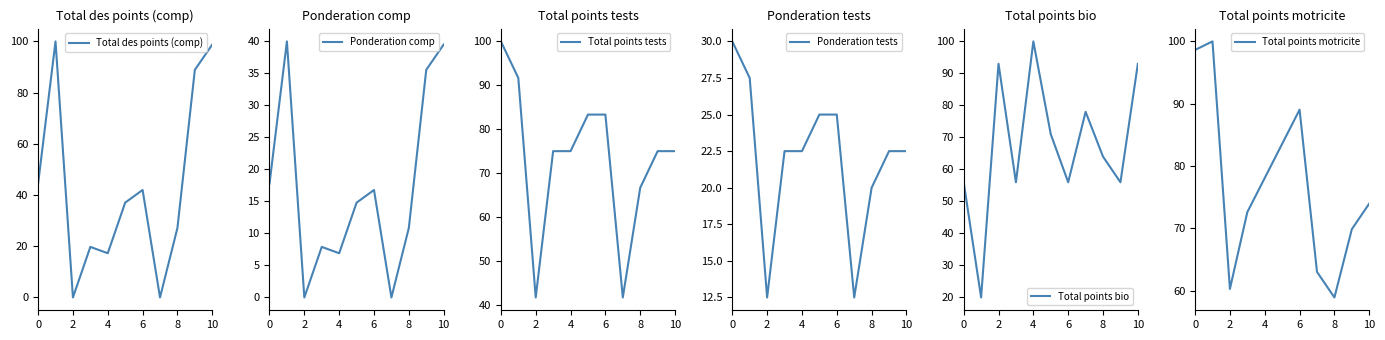

Reading left to right, transcribe all the data shown in this chart.

Total des points (comp): 44.4	100.0	0.0	19.8	17.3	37.0	42.0	0.0	27.2	88.9	98.8
Ponderation comp: 17.8	40.0	0.0	7.9	6.9	14.8	16.8	0.0	10.9	35.6	39.5
Total points tests: 100.0	91.7	41.7	75.0	75.0	83.3	83.3	41.7	66.7	75.0	75.0
Ponderation tests: 30.0	27.5	12.5	22.5	22.5	25.0	25.0	12.5	20.0	22.5	22.5
Total points bio: 56.0	20.0	93.0	56.0	100.0	71.0	56.0	78.0	64.0	56.0	93.0
Total points motricite: 98.6	100.0	60.3	72.6	78.1	83.6	89.0	63.0	58.9	69.9	74.0